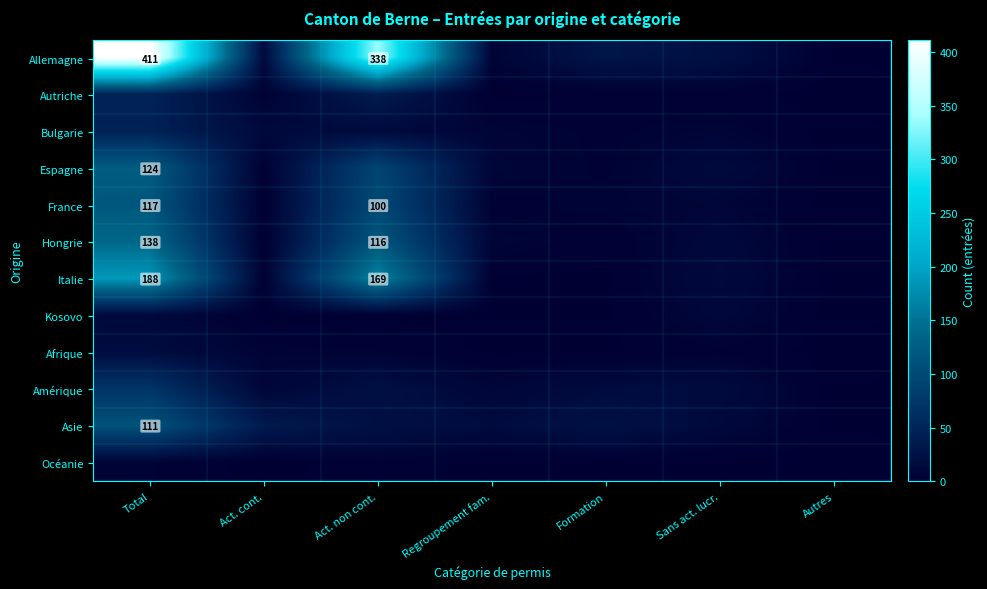

The France series shows 100 at Act. non cont.. True or false?

True